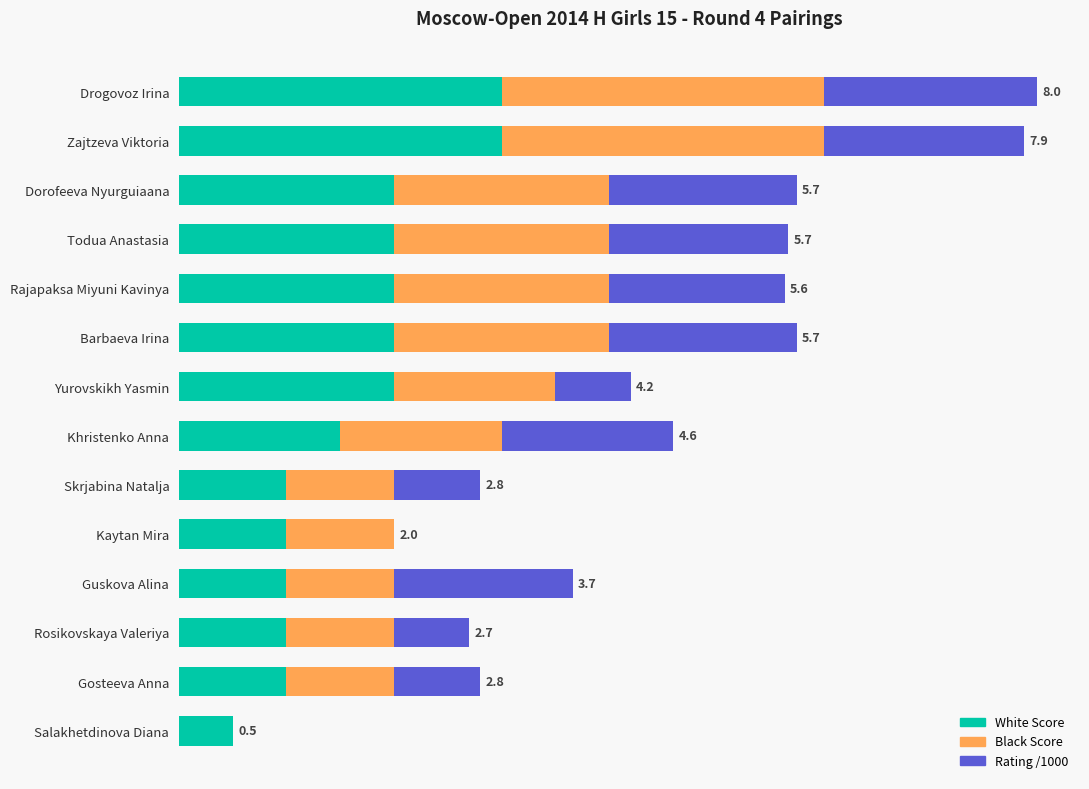

What are all the series names shown in the legend?

White Score, Black Score, Rating /1000